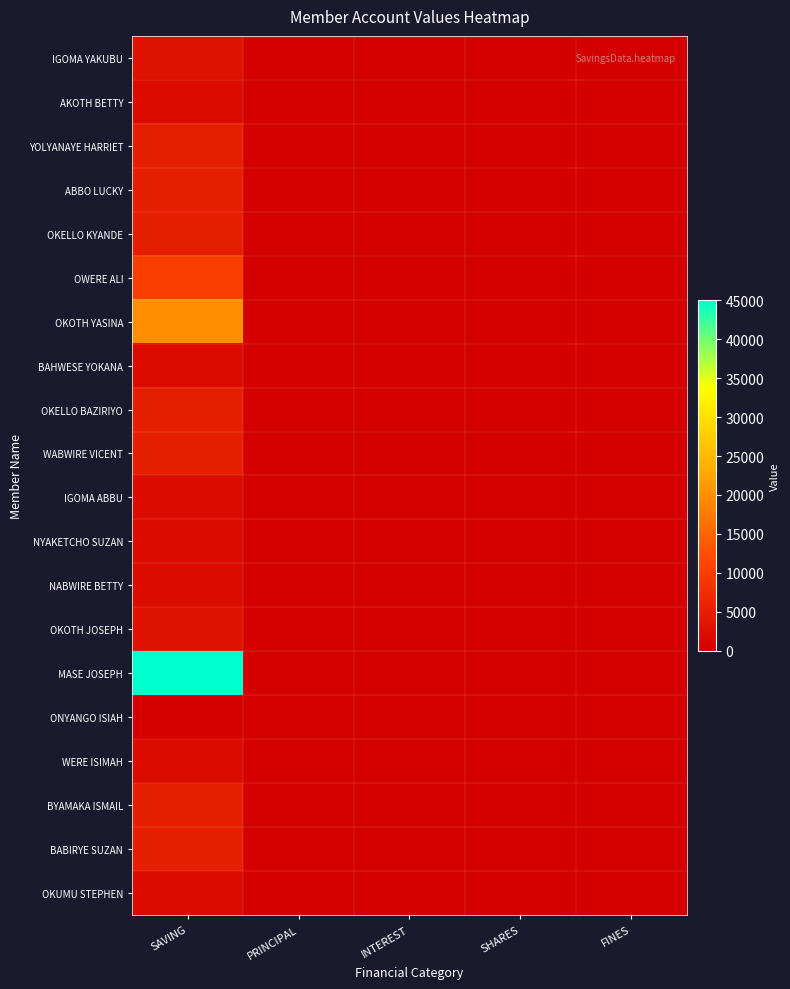

Which series has the widest spread of values?

MASE JOSEPH